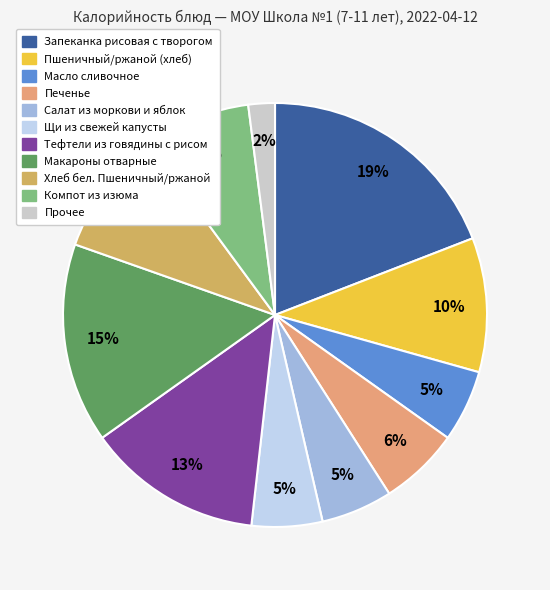

How many segments does this pie chart have?

11